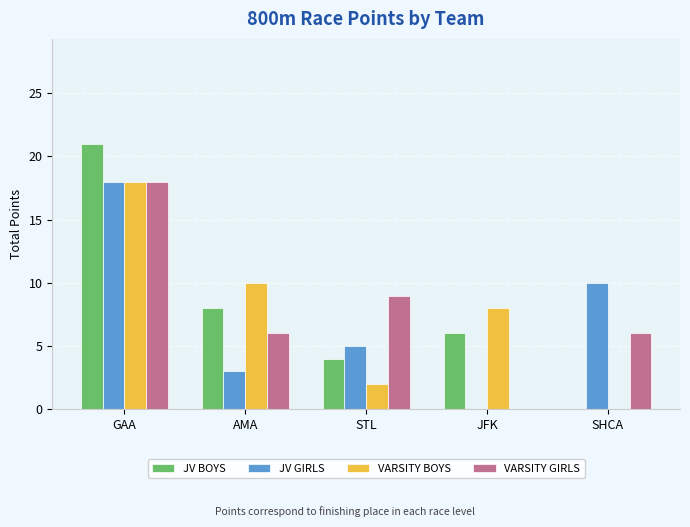

True or false: VARSITY BOYS has a value of 13 at AMA.

False